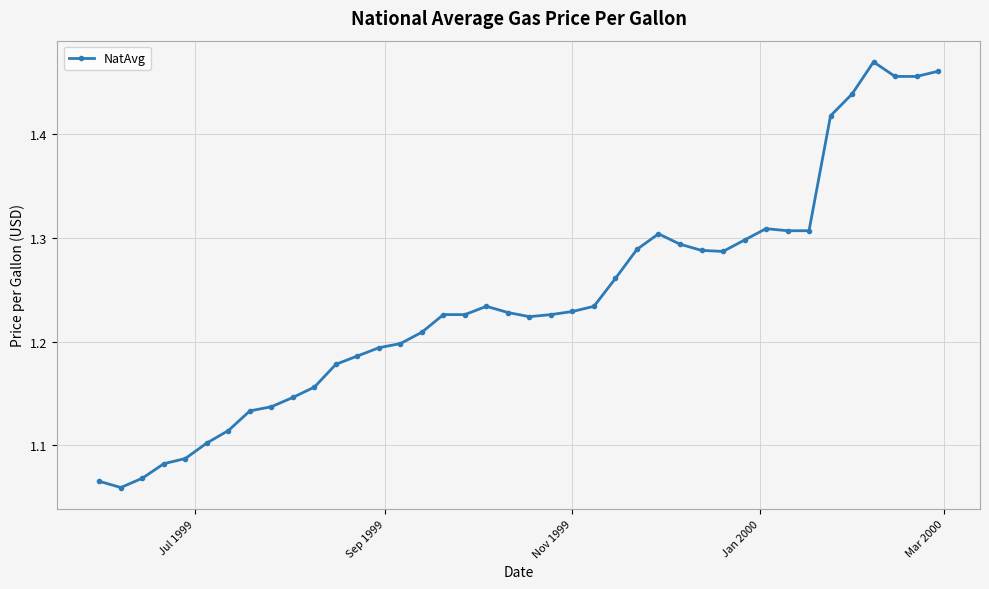

What is the sum of all values?

49.6